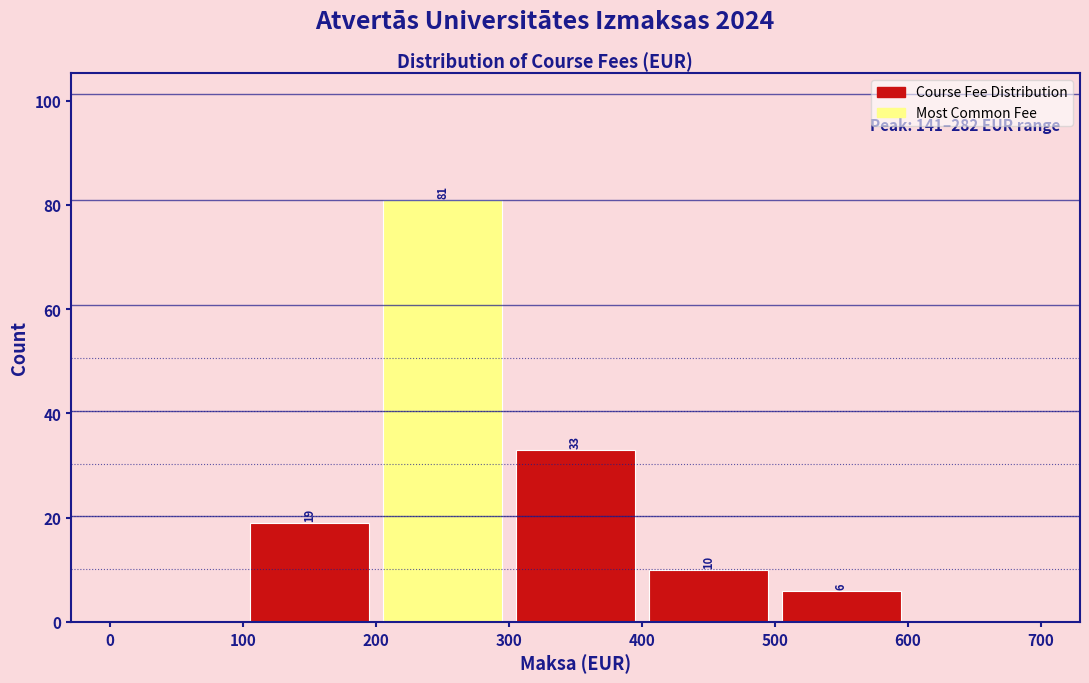

Which range on the x-axis has the tallest bar?

200 to 300